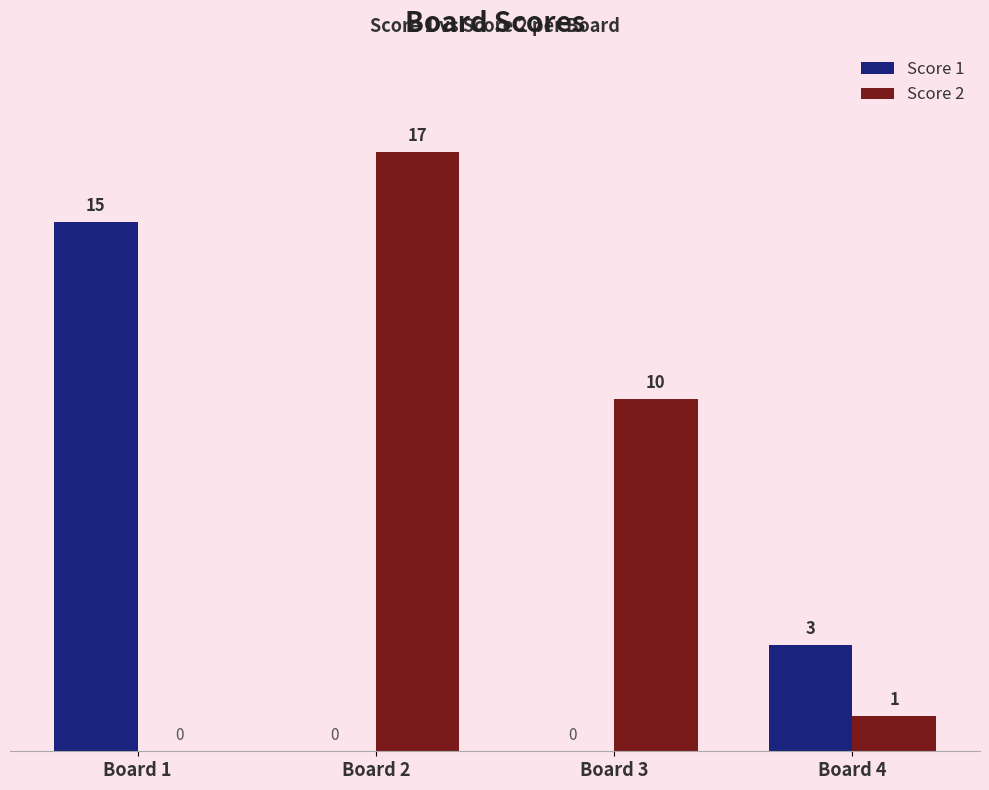

What is the approximate value of Score 2 at Board 3?

10